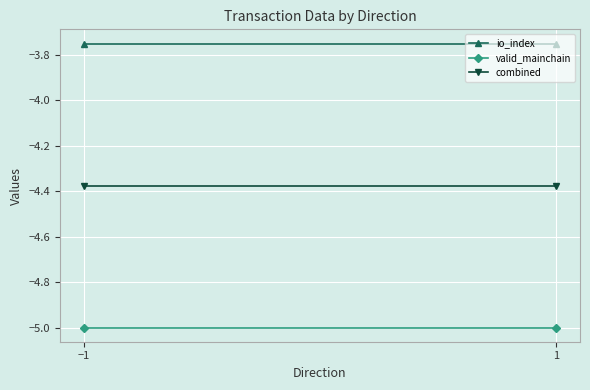

What are all the series names shown in the legend?

io_index, valid_mainchain, combined